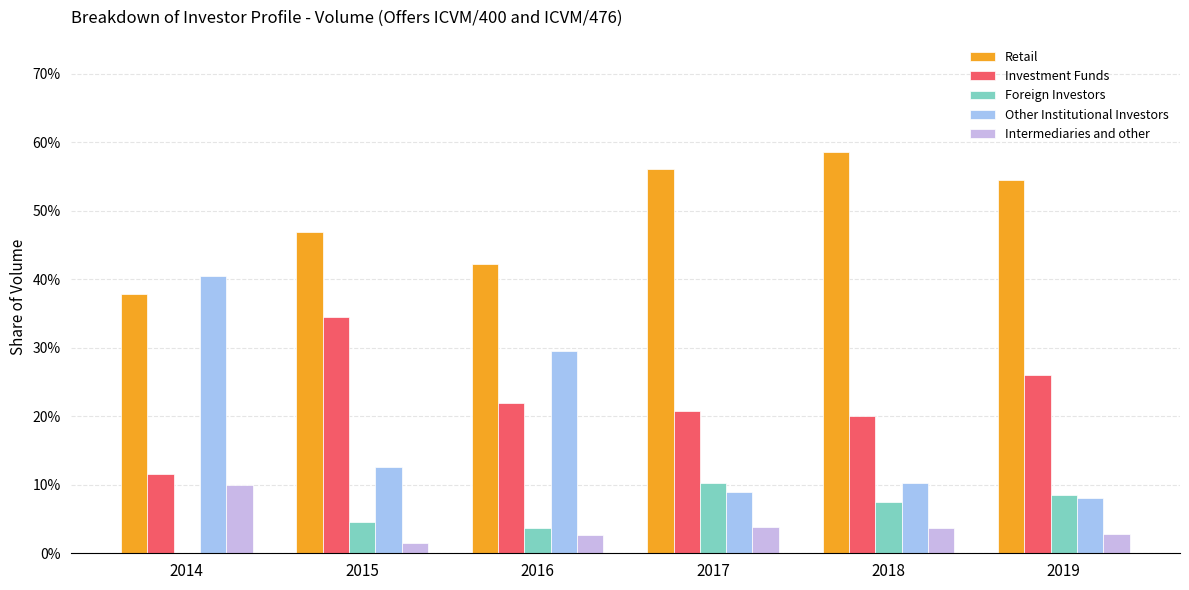

At how many categories does at least one series exceed 0?

6